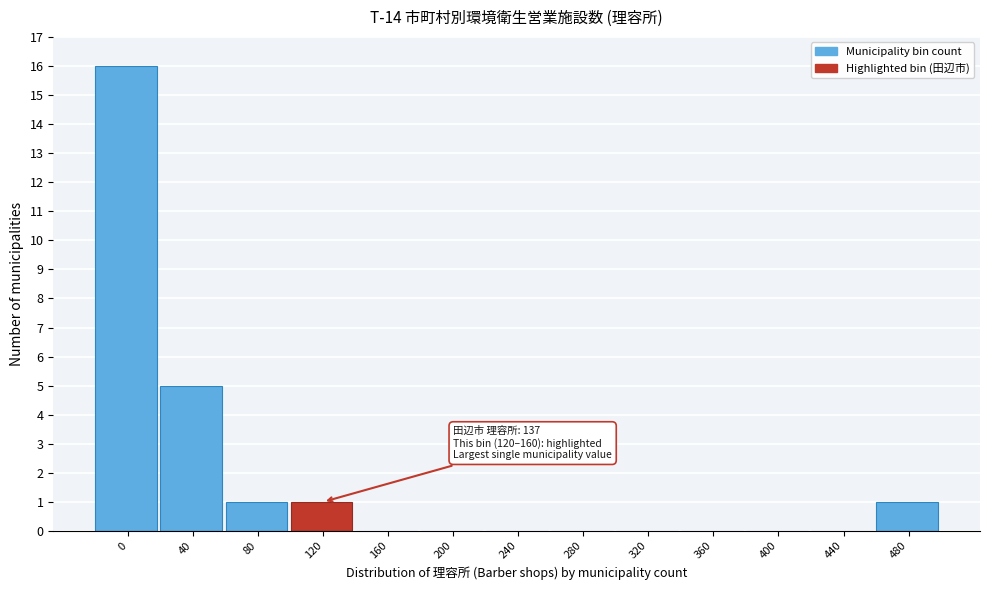

Reading left to right, list all the values displayed in this chart.

0=16	40=5	80=1	120=1	160=0	200=0	240=0	280=0	320=0	360=0	400=0	440=0	480=1